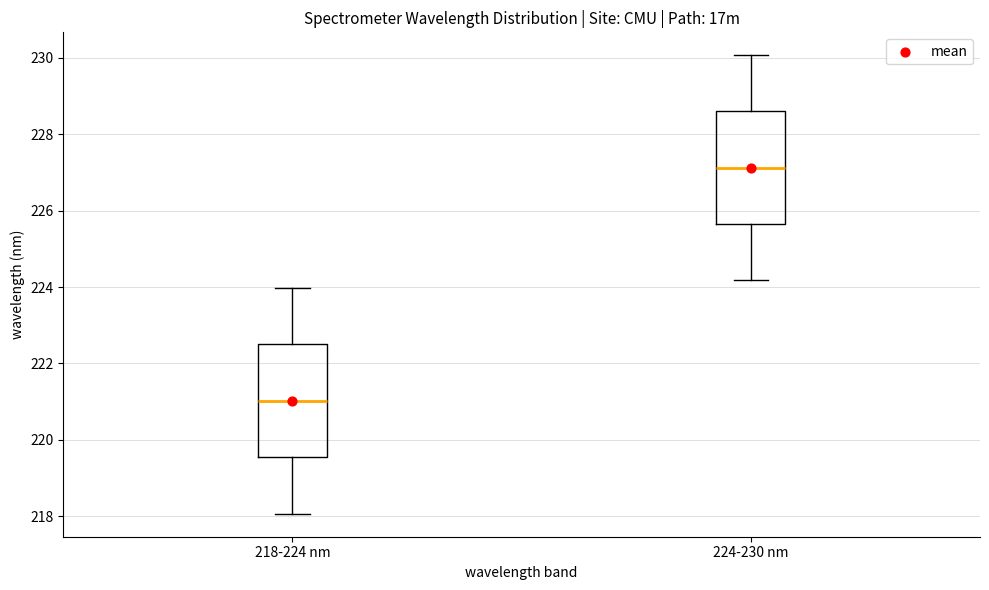

Reading left to right, transcribe this box plot: for each box, give where its median line is, the range the box spans, and where its two whiskers end, as read against the y-axis. The values are not printed on the chart, so give them approximately, as read against the axis.

218-224 nm: median 221.0, box 219.6 to 222.6, whiskers 218.0 to 224.0
224-230 nm: median 227.2, box 225.6 to 228.6, whiskers 224.2 to 230.0